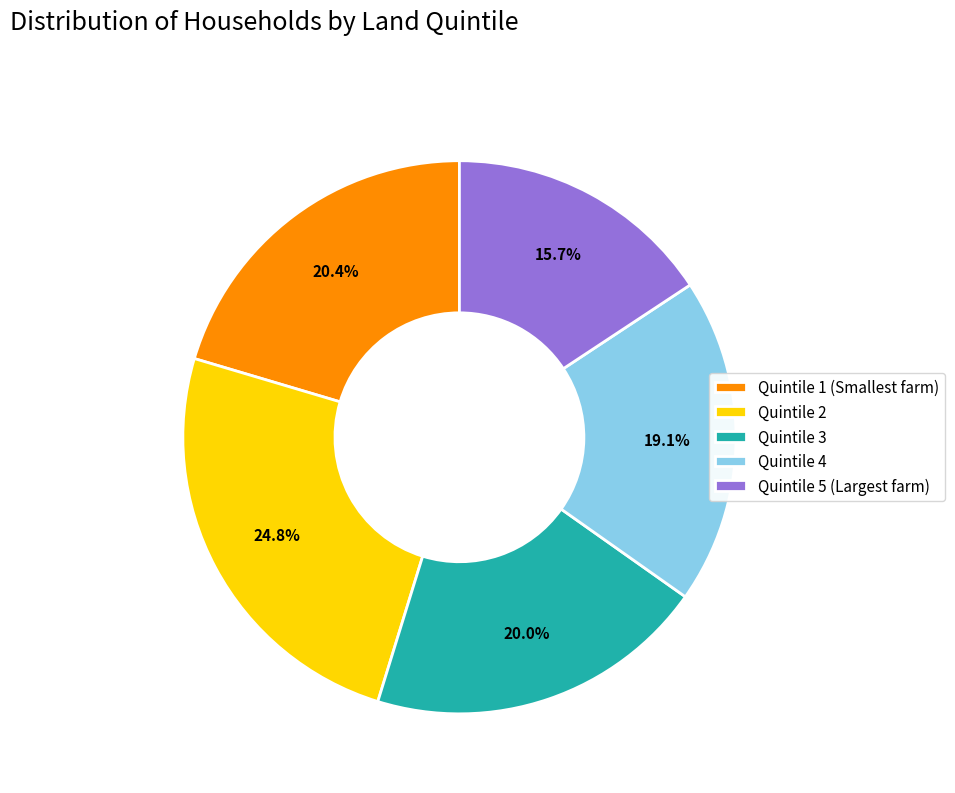

Is the sum of Quintile 4 and Quintile 1 (Smallest farm) greater than half?

No